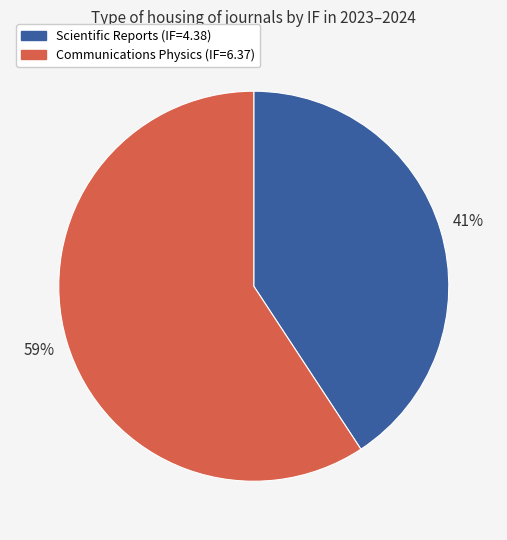

What percentage is the Communications Physics slice, to the nearest percent?

59%